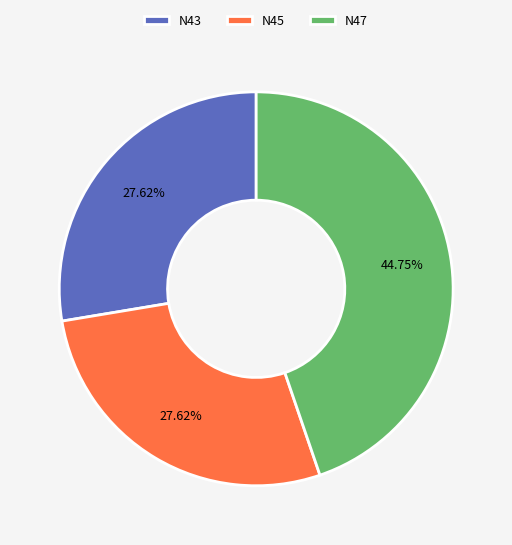

To the nearest percent, what is the combined percentage of N45 and N43?

55%